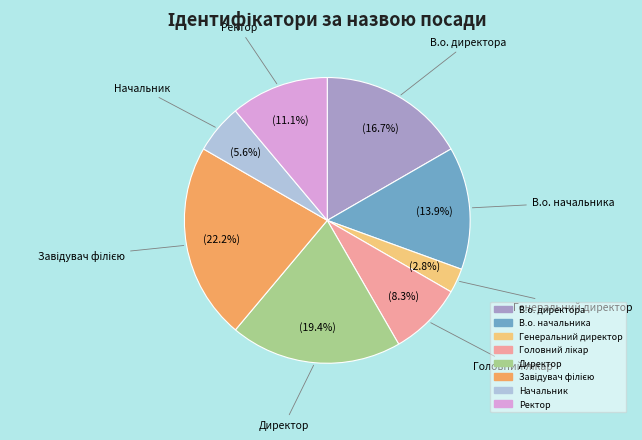

What percentage is NOT represented by Директор?

80.6%